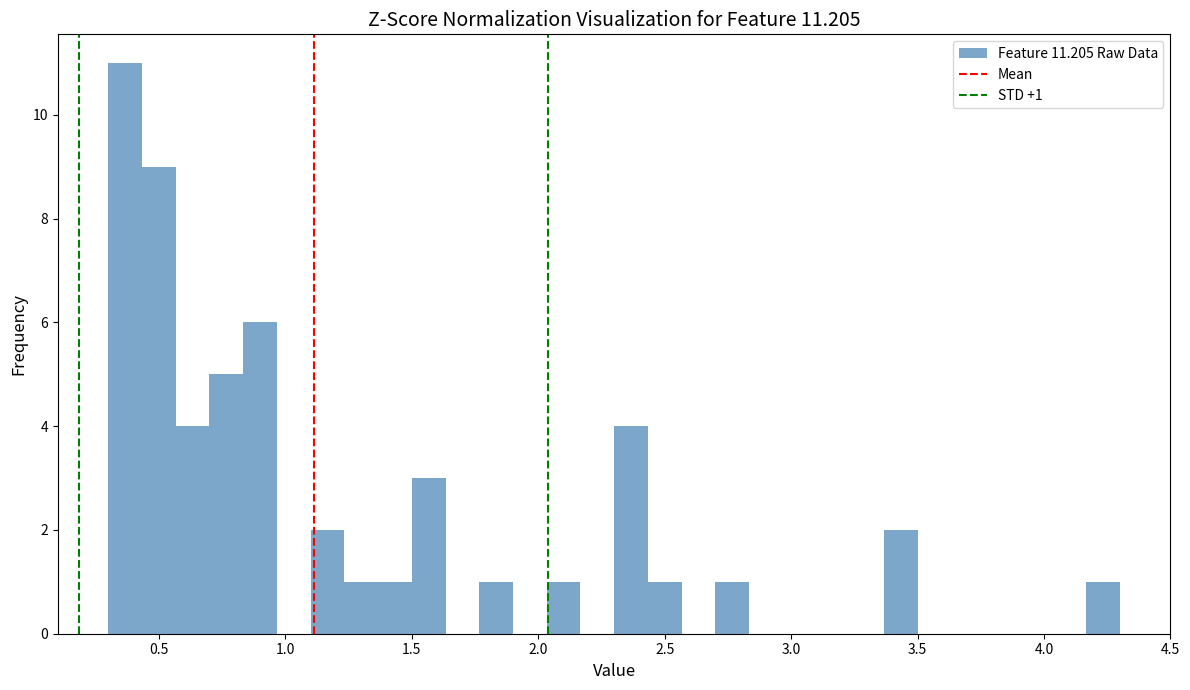

Read against the x-axis, roughly where is the centre of the tallest bar?

0.35